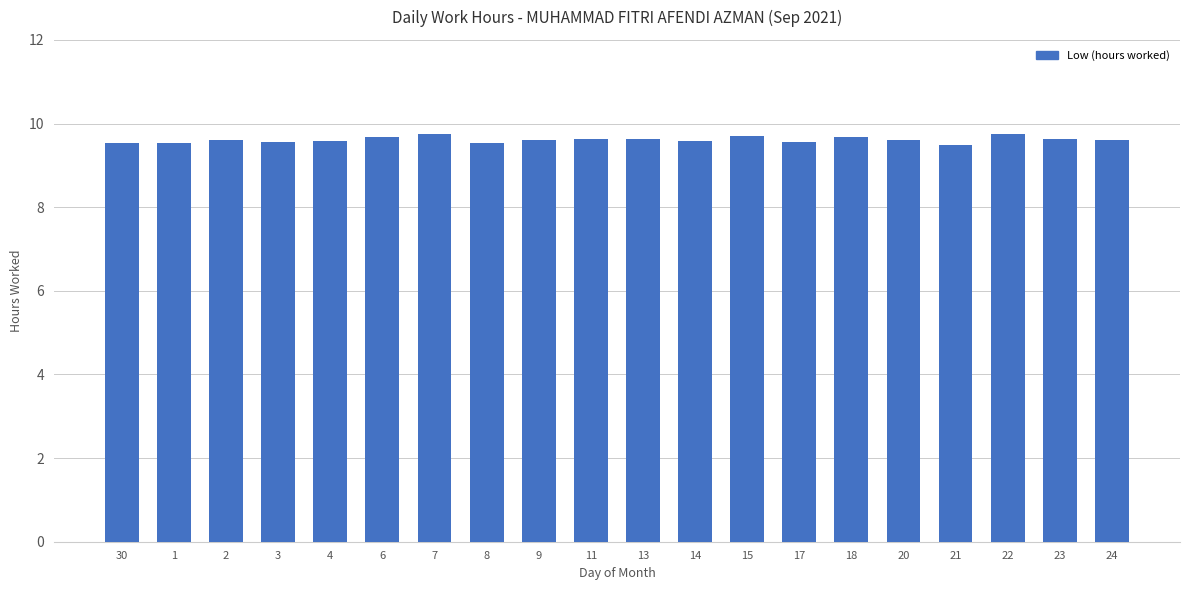

How many bars are there in total?

20